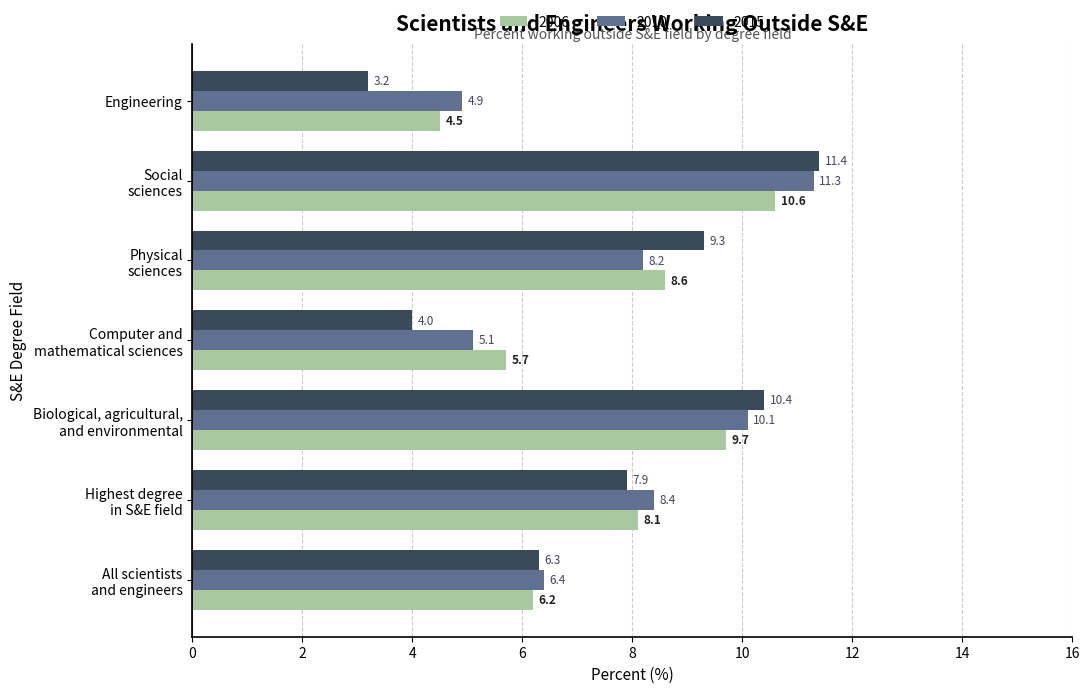

Between Highest degree
in S&E field and Biological, agricultural,
and environmental, which series saw the biggest shift?

2015